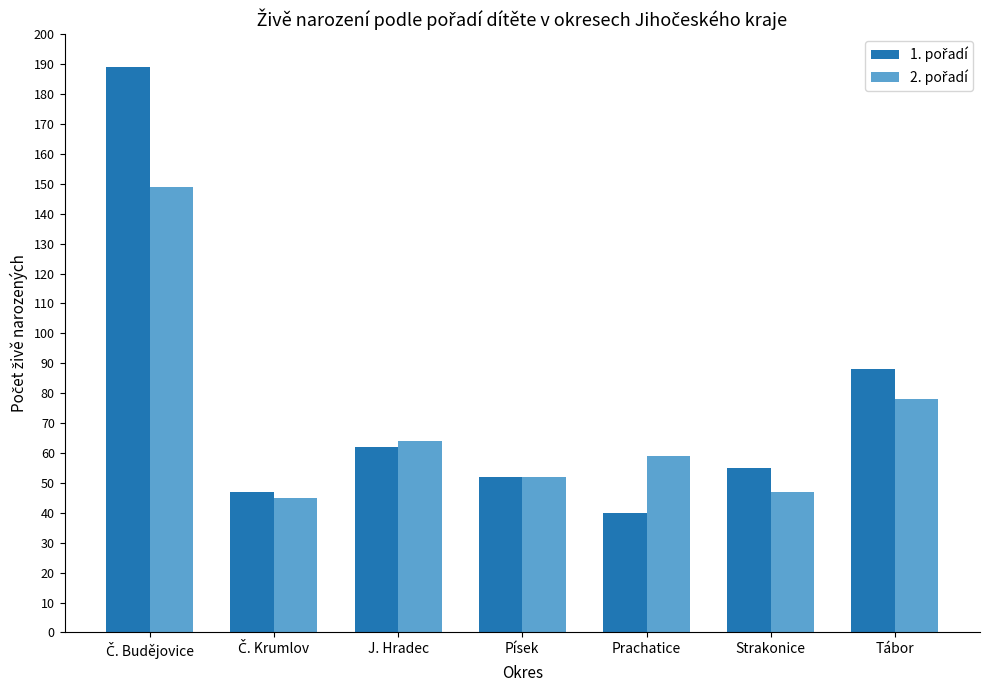

What is the difference between the highest and lowest values at Strakonice?

8